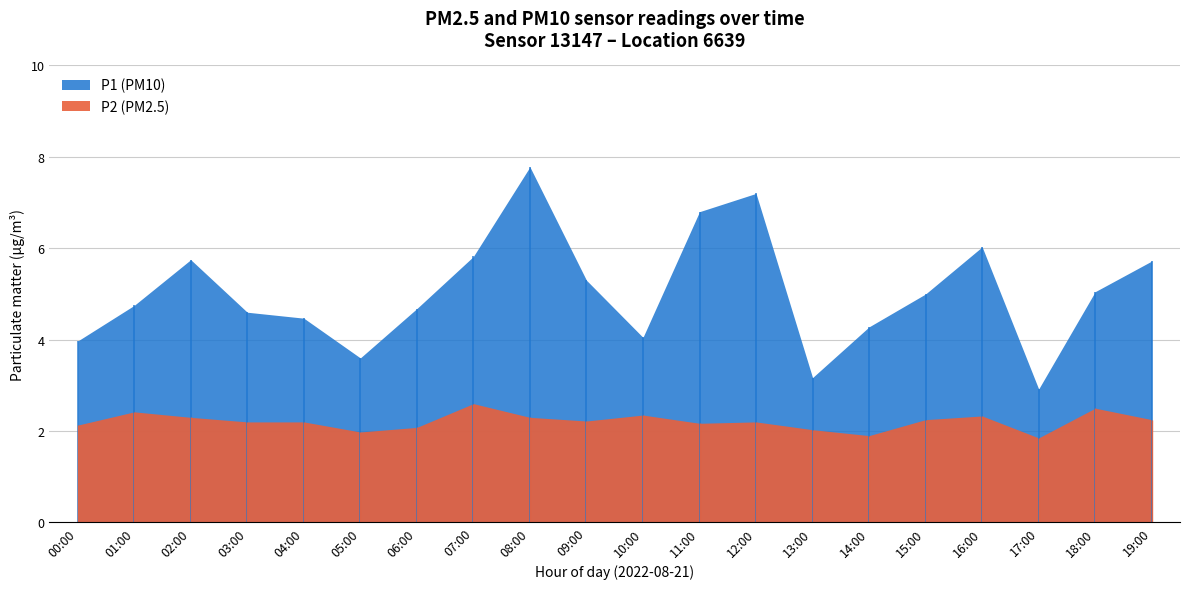

Is the value of P2 at 01:00 greater than the value of P1 at 01:00?

No